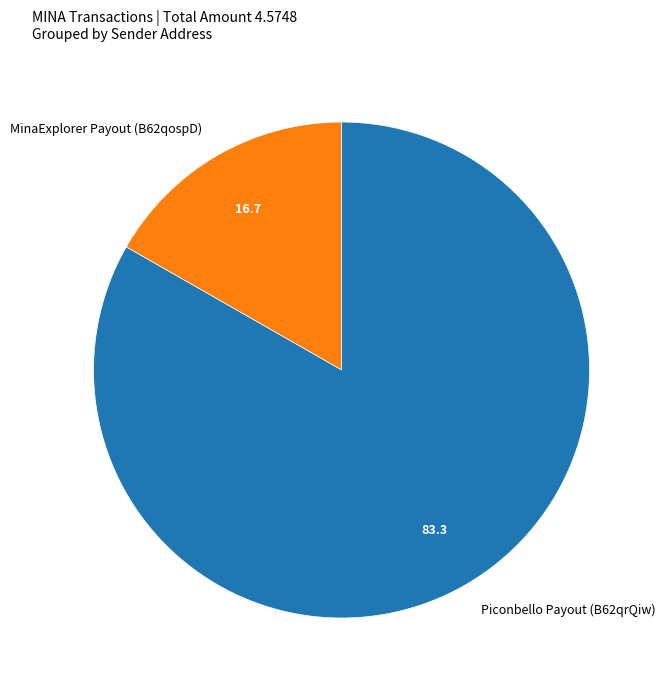

Which category has the biggest portion of the pie?

Piconbello Payout (B62qrQiw)